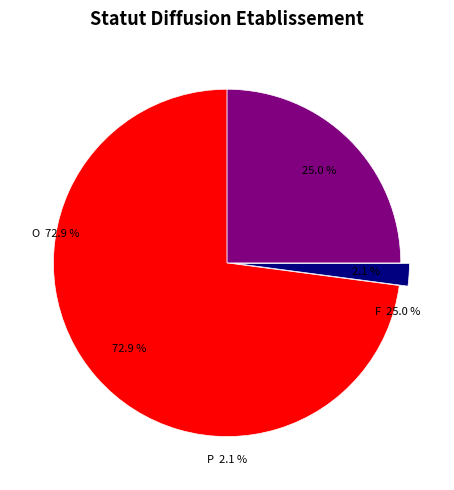

How many slices are in this pie chart?

3